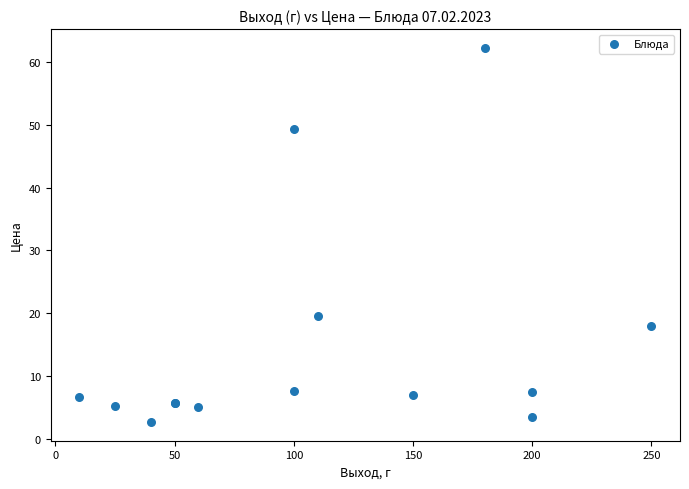

What Y value in the scatter plot is closest to 32?

19.5